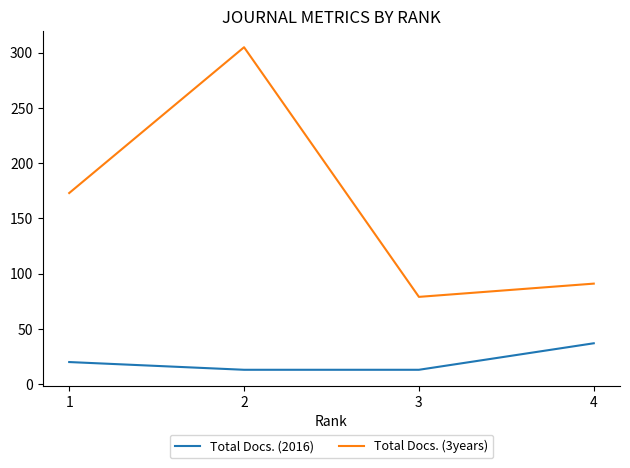

How many lines are shown in the chart?

2